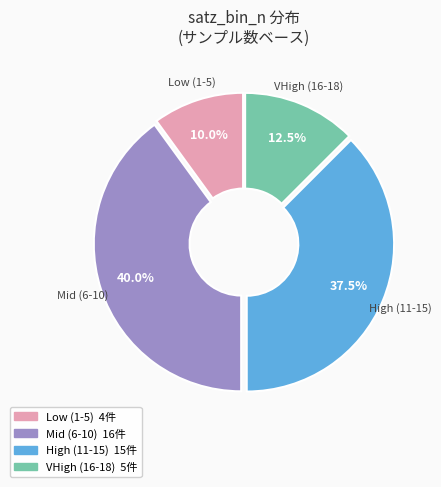

Which slice is the largest?

Mid (6-10)